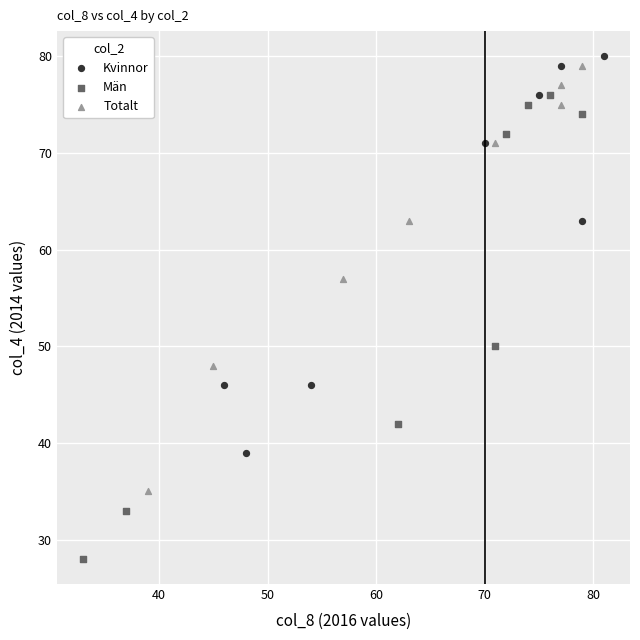

Which series contains the lowest Y value?

Män